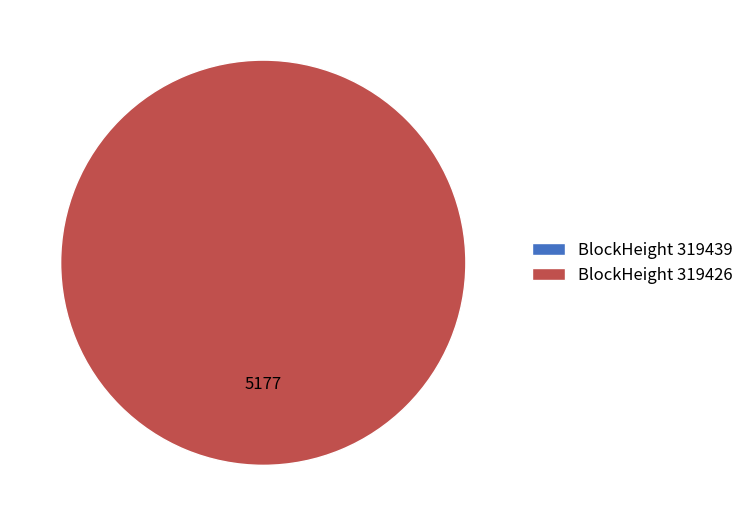

True or false: 319439 accounts for 0% of the total.

True